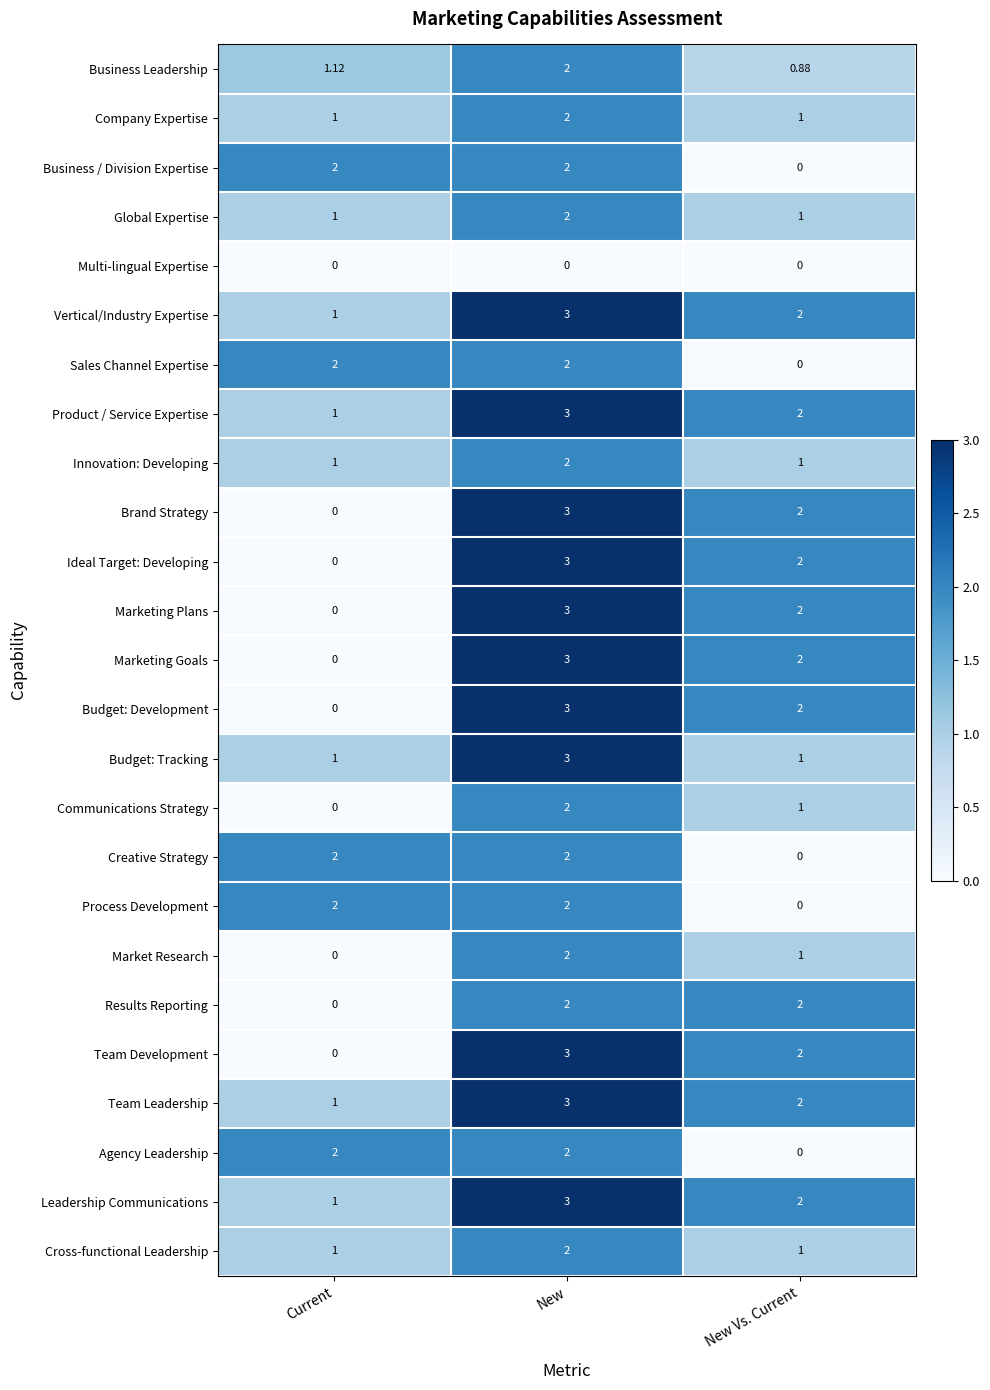

At which label is Vertical/Industry Expertise closest to 2?

New Vs. Current